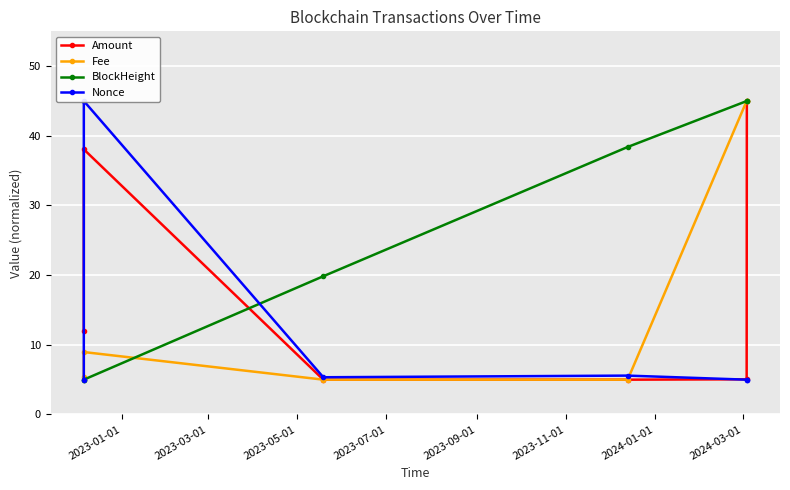

Where do Amount and Fee first cross each other?

2023-03-01 and 2023-05-01